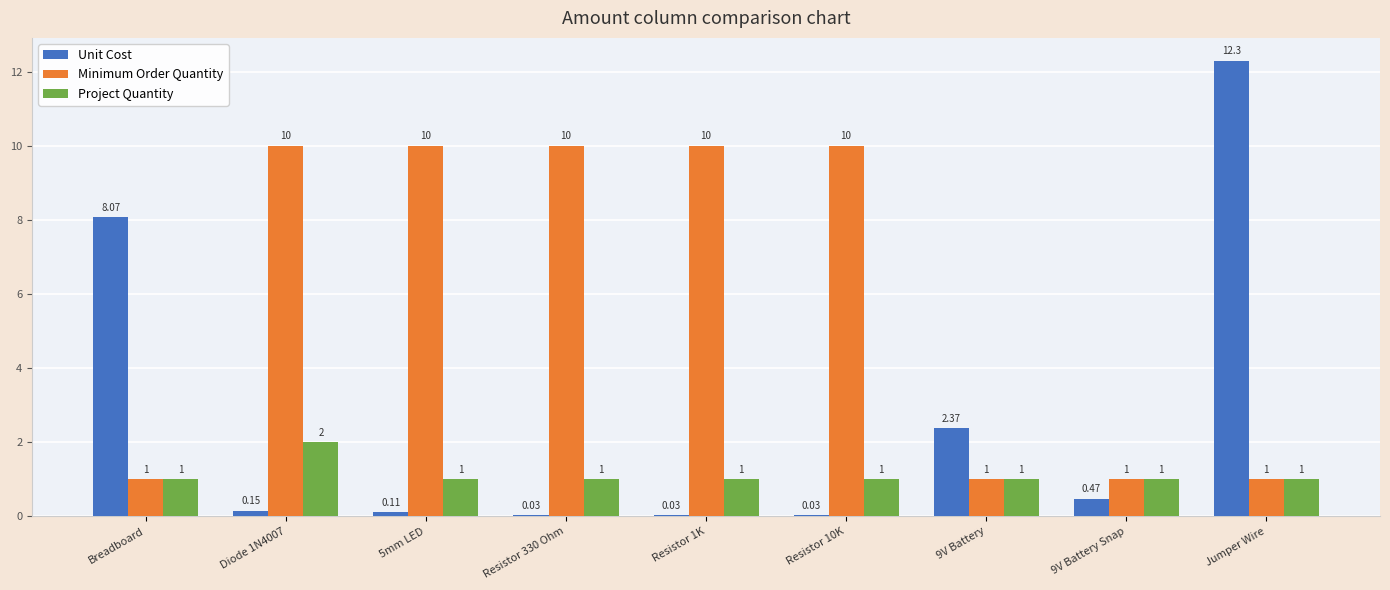

What are all the series names shown in the legend?

Unit Cost, Minimum Order Quantity, Project Quantity